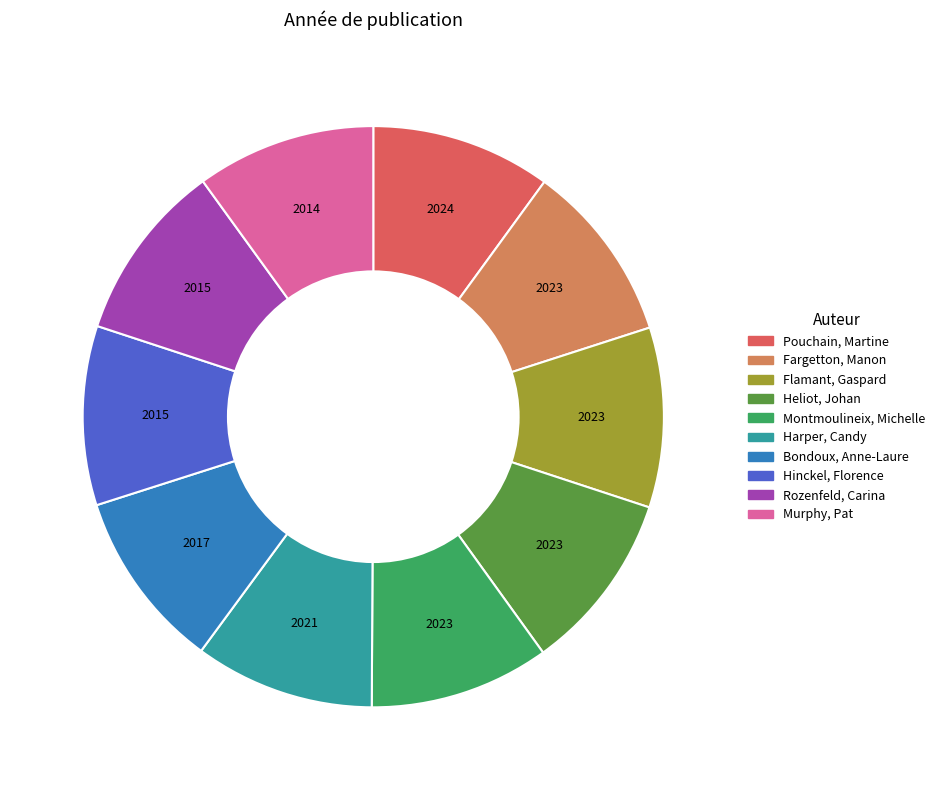

The Montmoulineix, Michelle slice represents 10% of the pie. True or false?

True